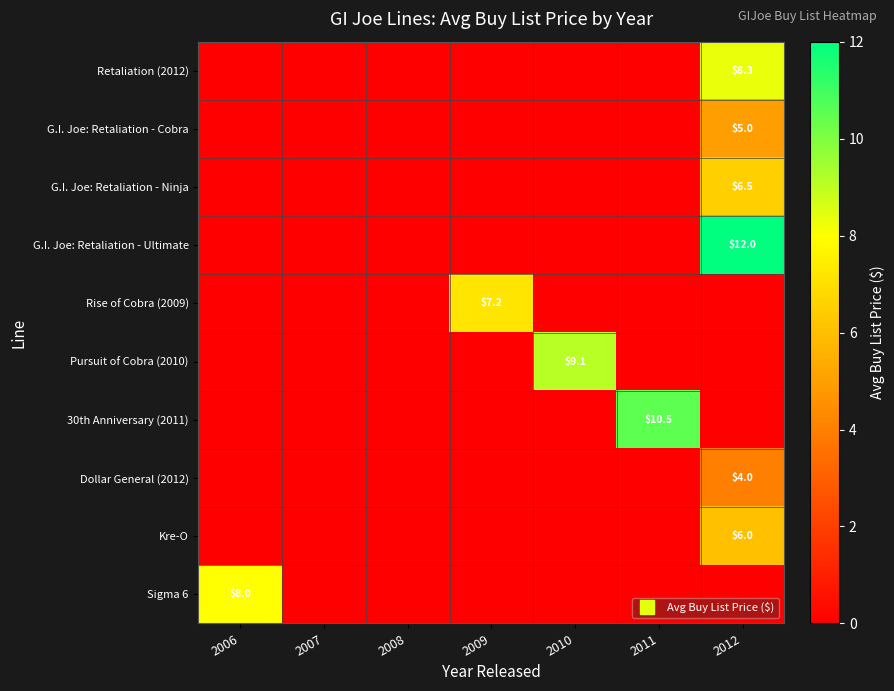

At which category does the chart reach its minimum across all series?

2006